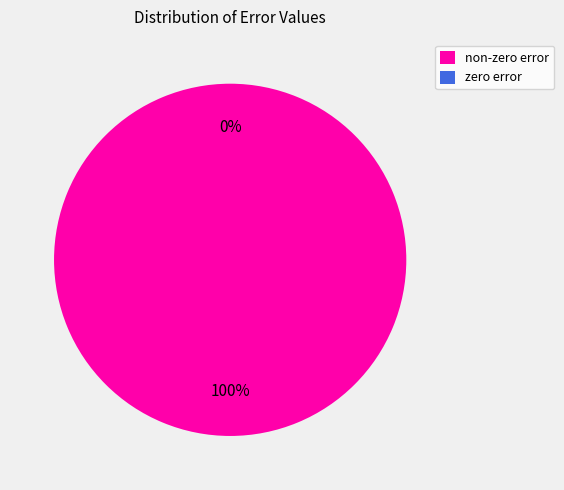

To the nearest percent, what portion does 0.806589943391823 represent?

100%